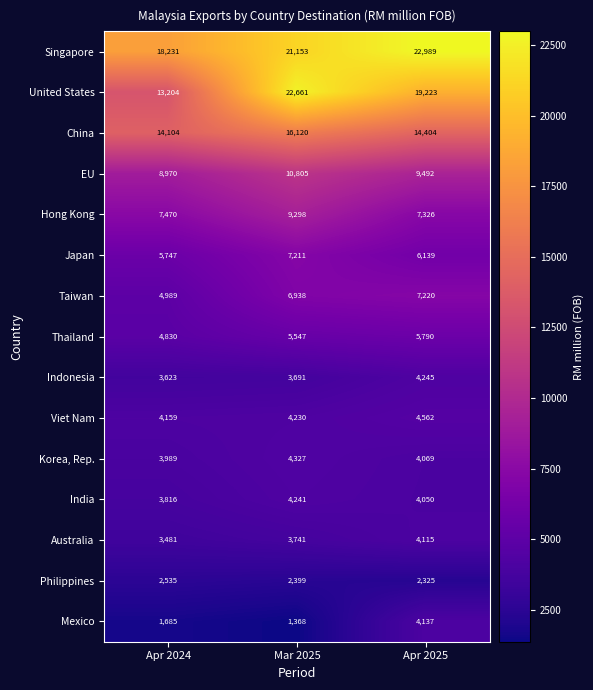

Rank the categories by Philippines value from highest to lowest.

Apr 2024, Mar 2025, Apr 2025